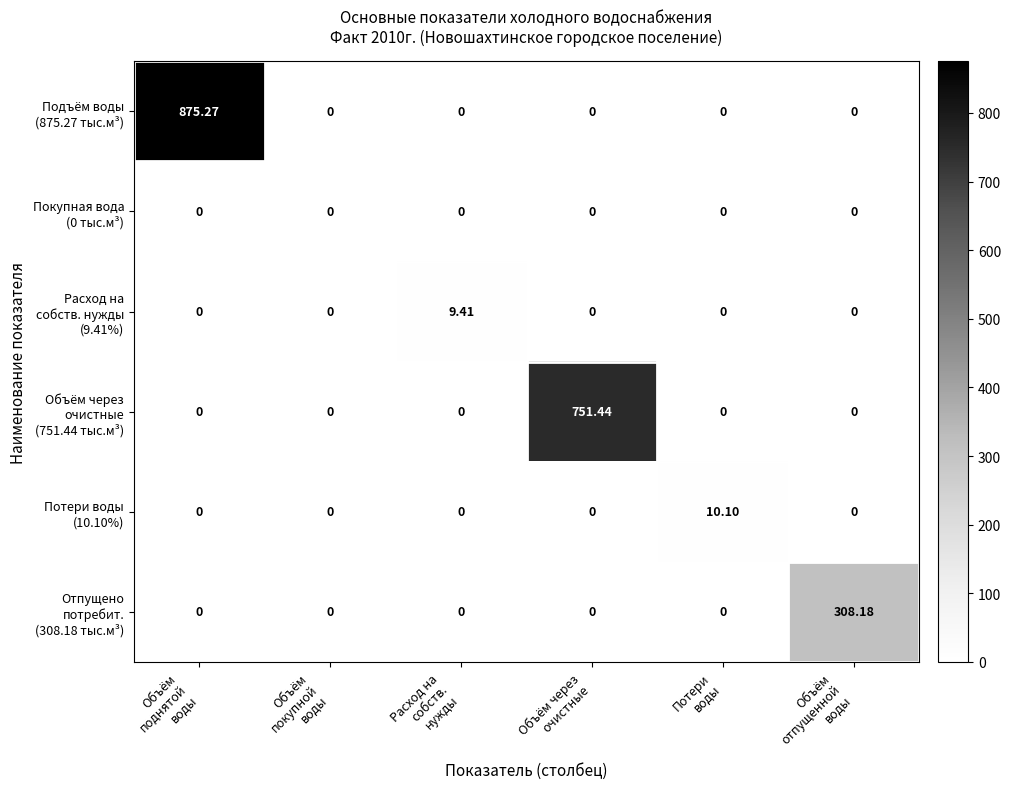

How many distinct data groups are displayed?

6